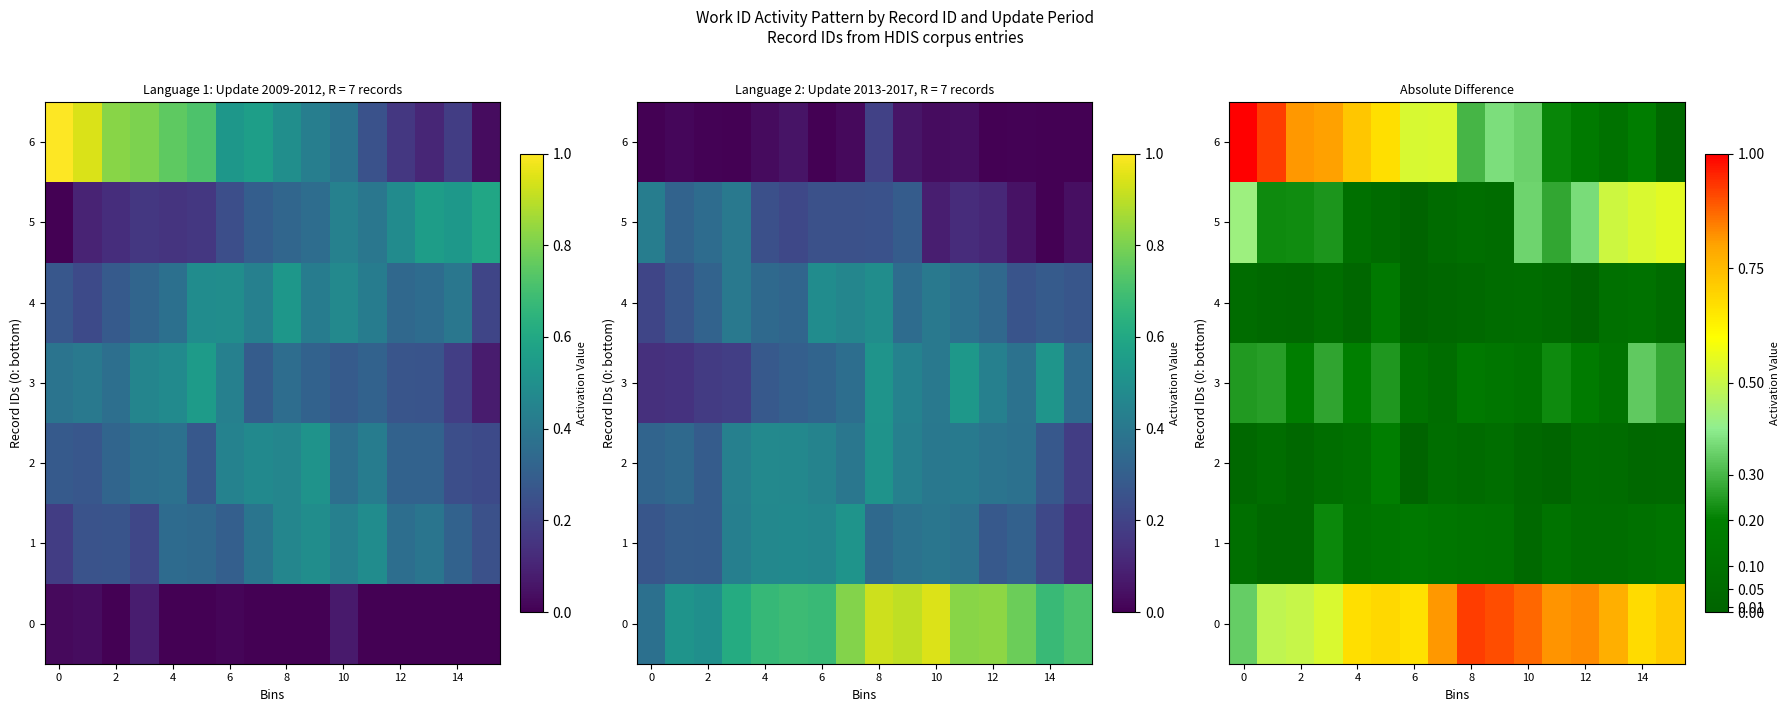

What is the sum of all 1 values?

1.7